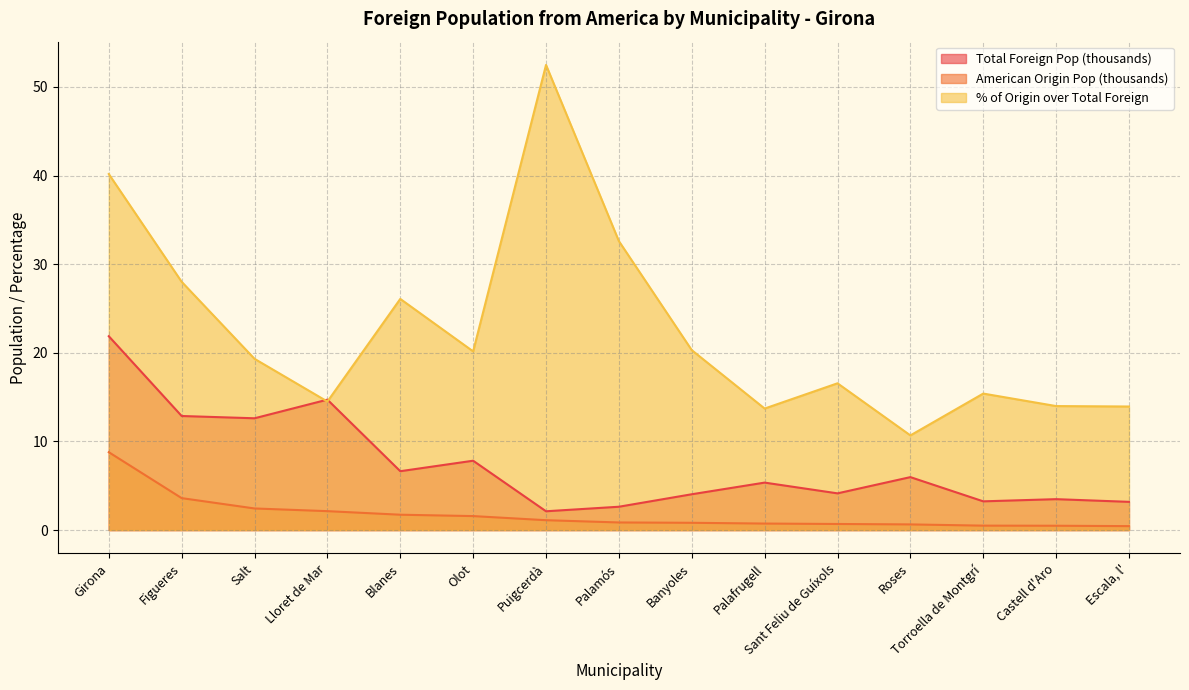

What are all the series names shown in the legend?

Total Foreign Pop (thousands), American Origin Pop (thousands), % of Origin over Total Foreign